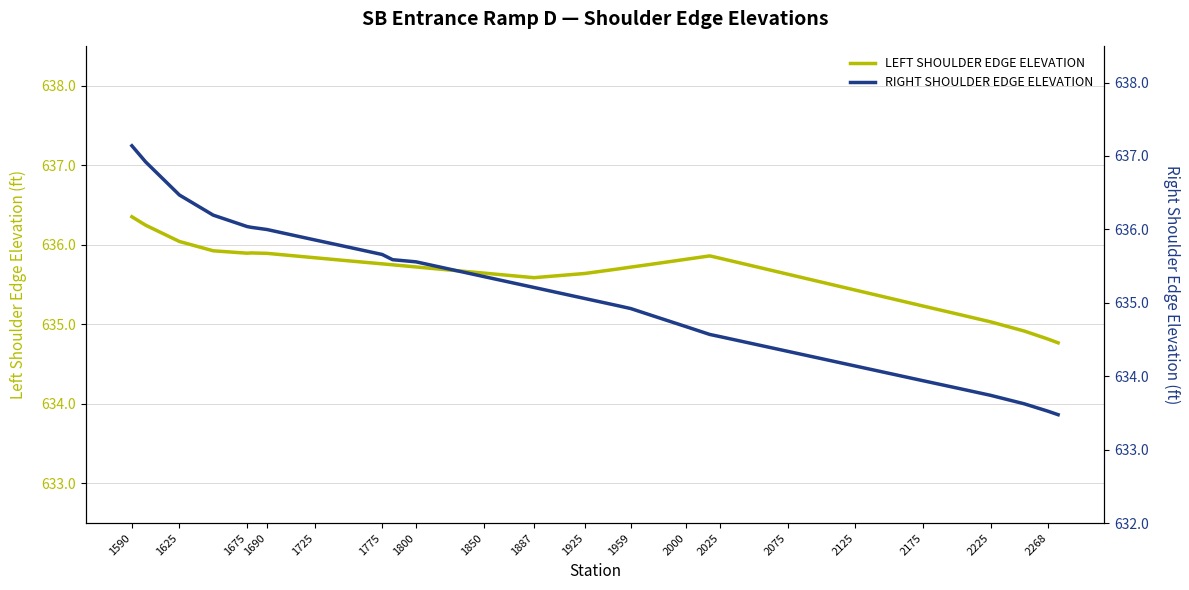

What is the minimum value for LEFT SHOULDER EDGE ELEVATION?

634.8